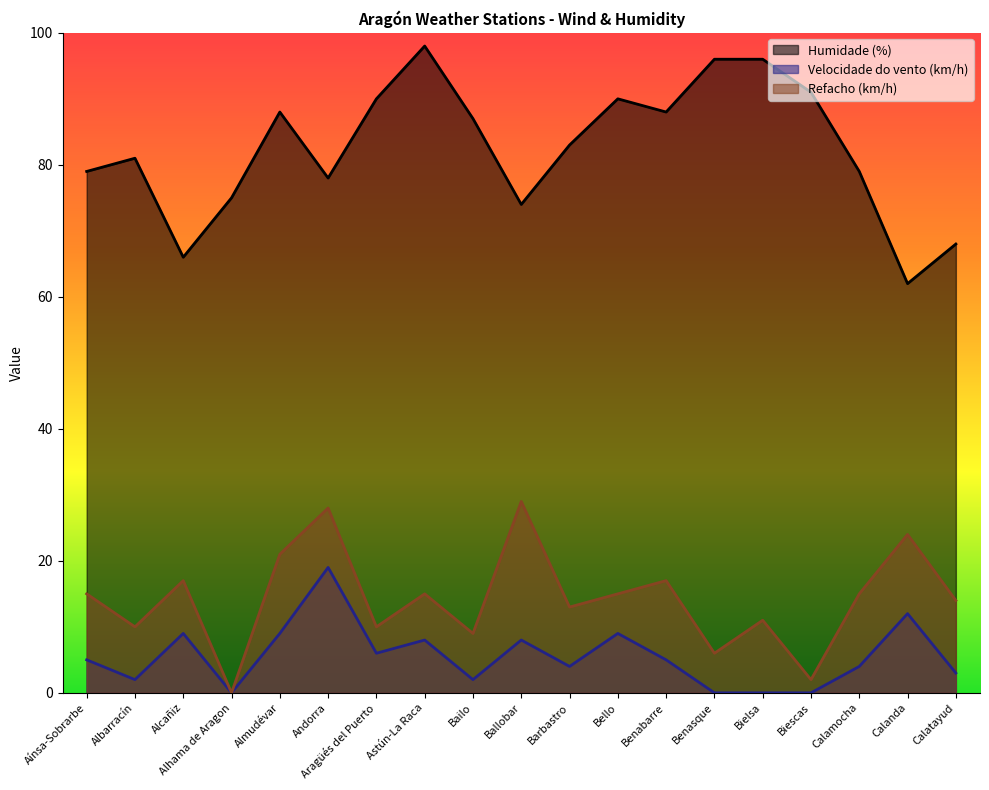

List the labels in order of Humidade (%) value, smallest first.

Calanda, Alcañiz, Calatayud, Ballobar, Alhama de Aragon, Andorra, Aínsa-Sobrarbe, Calamocha, Albarracín, Barbastro, Bailo, Almudévar, Benabarre, Aragüés del Puerto, Bello, Biescas, Benasque, Bielsa, Astún-La Raca